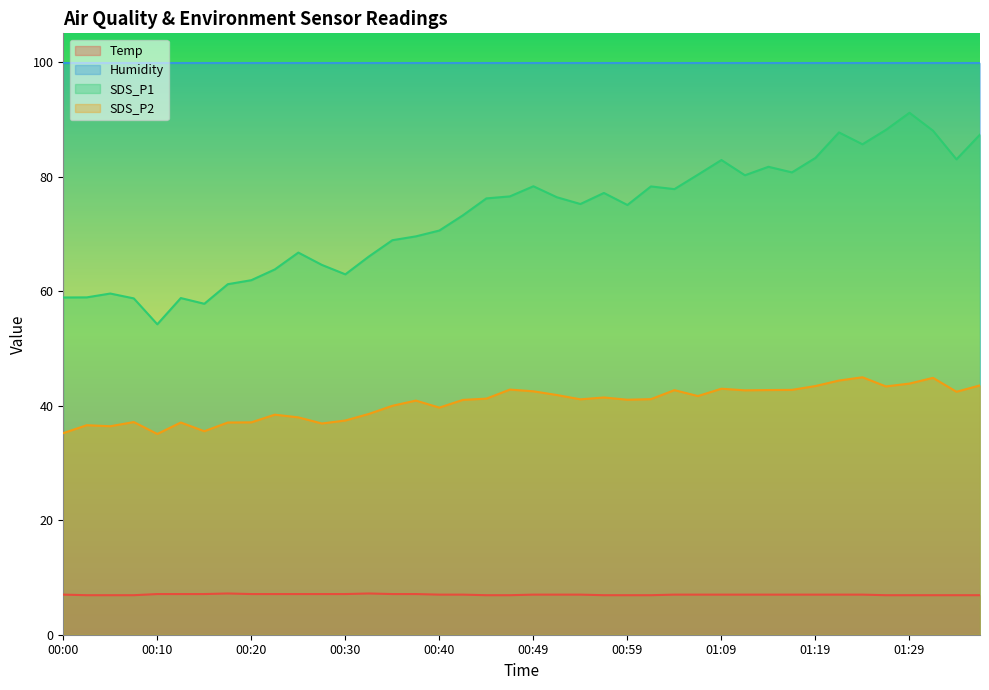

True or false: SDS_P1 and Temp cross at least once.

False